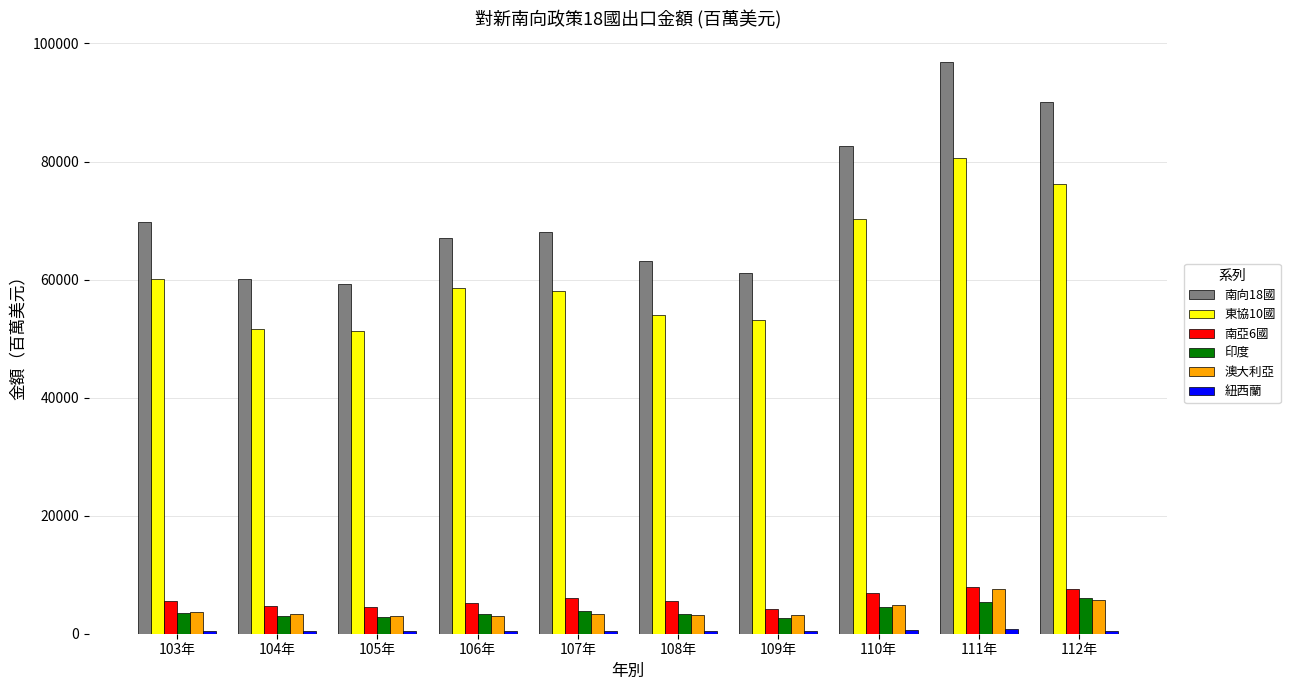

What is the minimum value for 澳大利亞?

2931.4